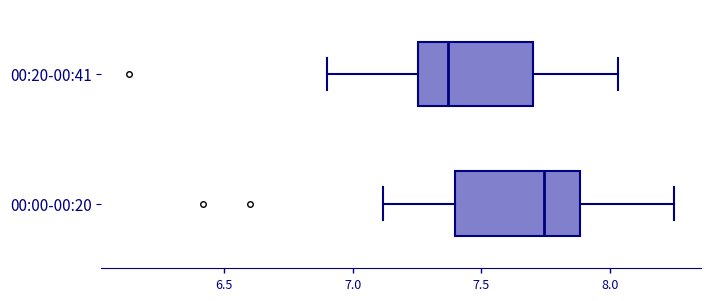

Reading bottom to top, transcribe this box plot: for each box, give where its median line is, the range the box spans, and where its two whiskers end, as read against the x-axis. The values are not printed on the chart, so give them approximately, as read against the axis.

00:00-00:20: median 7.75, box 7.40 to 7.90, whiskers 7.10 to 8.25
00:20-00:41: median 7.35, box 7.25 to 7.70, whiskers 6.90 to 8.05